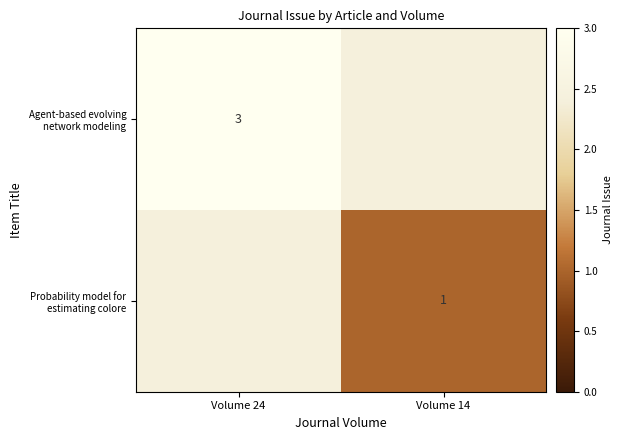

List the labels in order of Agent-based evolving network modeling value, largest first.

Volume 24, Volume 14